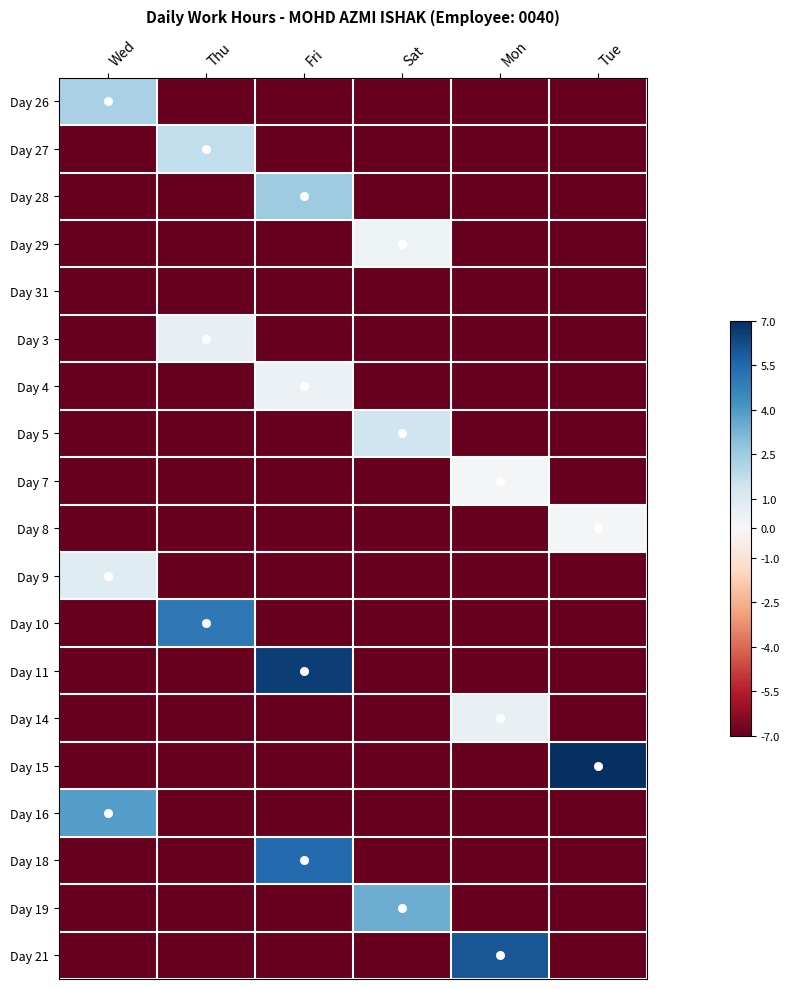

Reading left to right, what are all the values shown in this chart?

Day 26: Wed=2.3	Thu=-8.5	Fri=-8.5	Sat=-8.5	Mon=-8.5	Tue=-8.5
Day 27: Wed=-8.5	Thu=1.7	Fri=-8.5	Sat=-8.5	Mon=-8.5	Tue=-8.5
Day 28: Wed=-8.5	Thu=-8.5	Fri=2.5	Sat=-8.5	Mon=-8.5	Tue=-8.5
Day 29: Wed=-8.5	Thu=-8.5	Fri=-8.5	Sat=0.4	Mon=-8.5	Tue=-8.5
Day 31: Wed=-8.5	Thu=-8.5	Fri=-8.5	Sat=-8.5	Mon=-8.5	Tue=-8.5
Day 3: Wed=-8.5	Thu=0.6	Fri=-8.5	Sat=-8.5	Mon=-8.5	Tue=-8.5
Day 4: Wed=-8.5	Thu=-8.5	Fri=0.4	Sat=-8.5	Mon=-8.5	Tue=-8.5
Day 5: Wed=-8.5	Thu=-8.5	Fri=-8.5	Sat=1.4	Mon=-8.5	Tue=-8.5
Day 7: Wed=-8.5	Thu=-8.5	Fri=-8.5	Sat=-8.5	Mon=0.1	Tue=-8.5
Day 8: Wed=-8.5	Thu=-8.5	Fri=-8.5	Sat=-8.5	Mon=-8.5	Tue=0.2
Day 9: Wed=0.9	Thu=-8.5	Fri=-8.5	Sat=-8.5	Mon=-8.5	Tue=-8.5
Day 10: Wed=-8.5	Thu=5.0	Fri=-8.5	Sat=-8.5	Mon=-8.5	Tue=-8.5
Day 11: Wed=-8.5	Thu=-8.5	Fri=6.6	Sat=-8.5	Mon=-8.5	Tue=-8.5
Day 14: Wed=-8.5	Thu=-8.5	Fri=-8.5	Sat=-8.5	Mon=0.5	Tue=-8.5
Day 15: Wed=-8.5	Thu=-8.5	Fri=-8.5	Sat=-8.5	Mon=-8.5	Tue=7.2
Day 16: Wed=3.9	Thu=-8.5	Fri=-8.5	Sat=-8.5	Mon=-8.5	Tue=-8.5
Day 18: Wed=-8.5	Thu=-8.5	Fri=5.4	Sat=-8.5	Mon=-8.5	Tue=-8.5
Day 19: Wed=-8.5	Thu=-8.5	Fri=-8.5	Sat=3.5	Mon=-8.5	Tue=-8.5
Day 21: Wed=-8.5	Thu=-8.5	Fri=-8.5	Sat=-8.5	Mon=6.0	Tue=-8.5